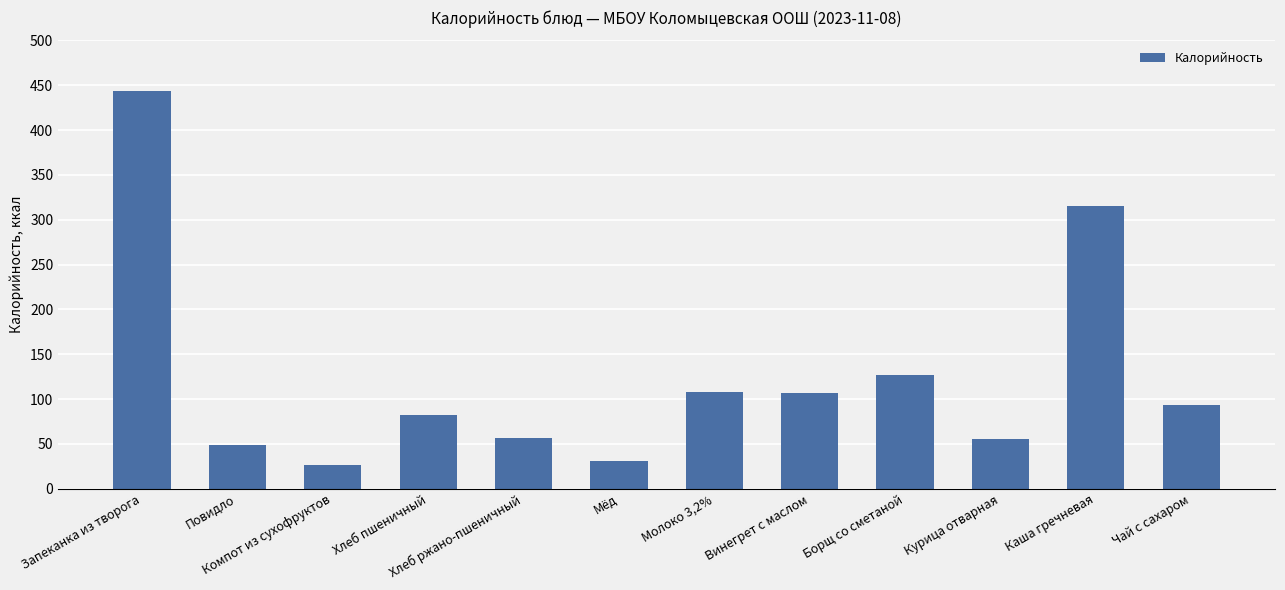

What is the value of the 1st bar from the left?

443.3